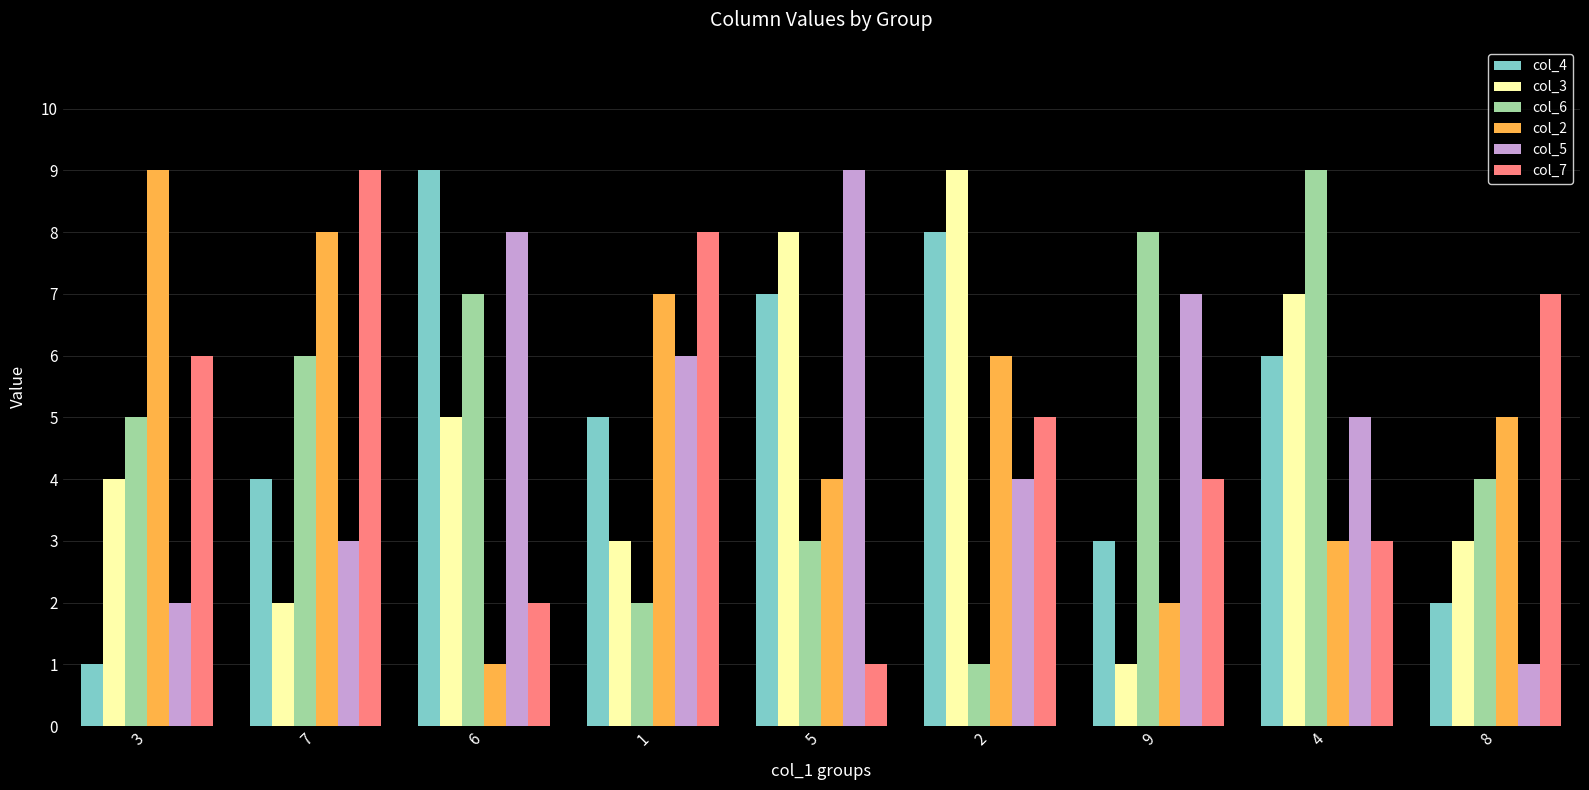

True or false: col_2 has a value of 9 at 2.

False